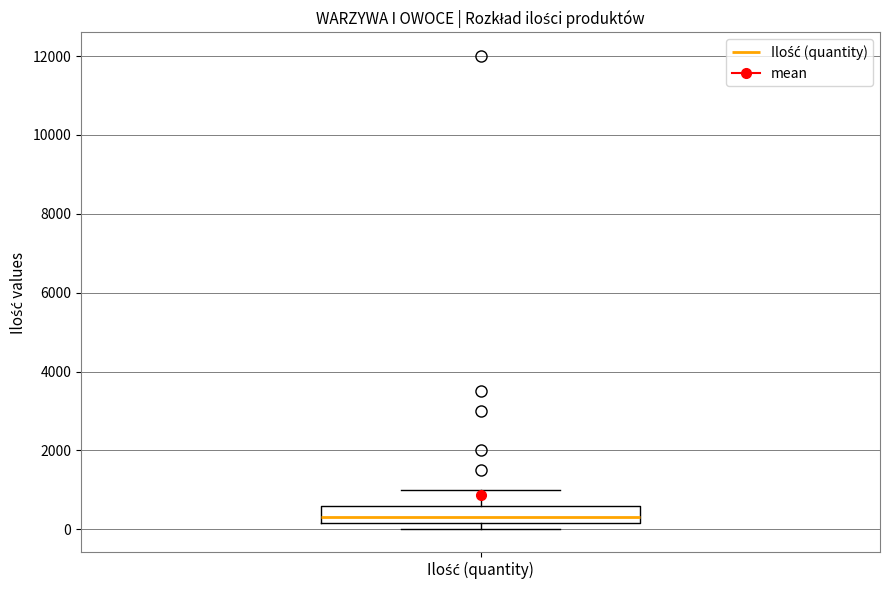

Where is the upper edge of the box for Ilość (quantity) on the y-axis? The values are not printed on the chart, so give them approximately, as read against the axis.

600